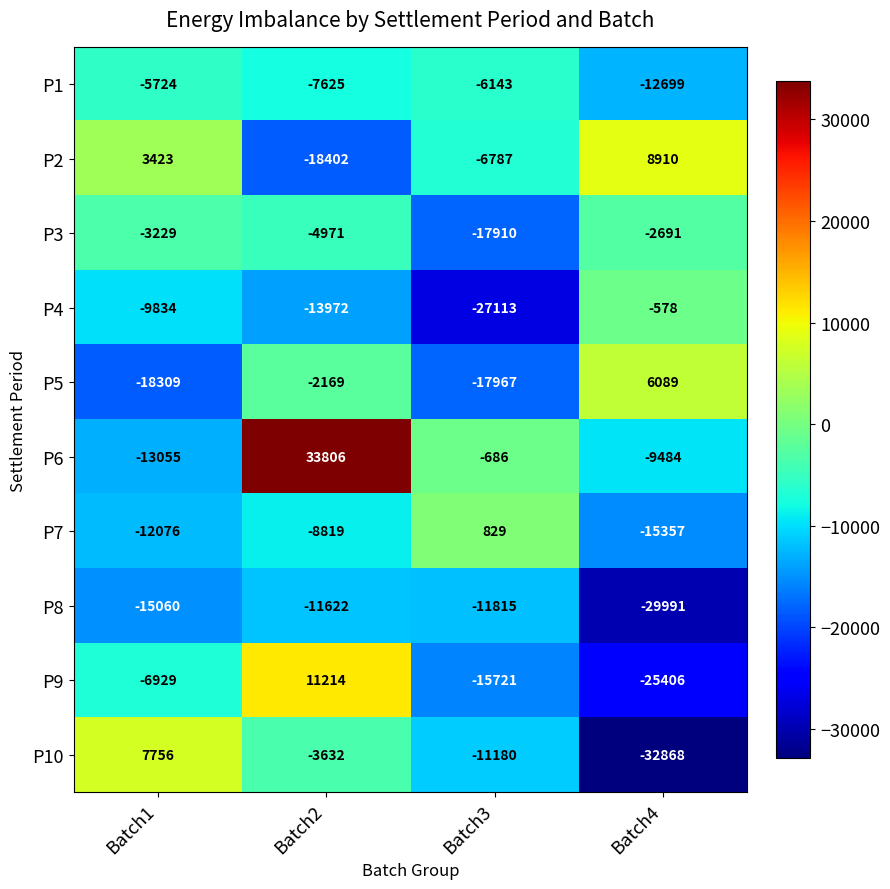

Which series has the largest total across all categories?

P6